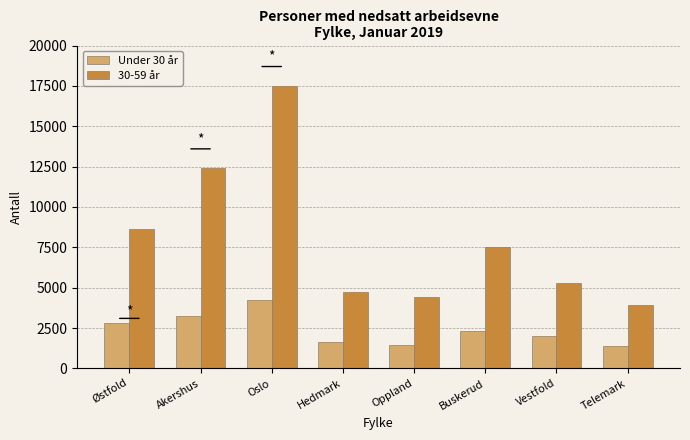

What is the label of the 6th bar from the left?

Buskerud